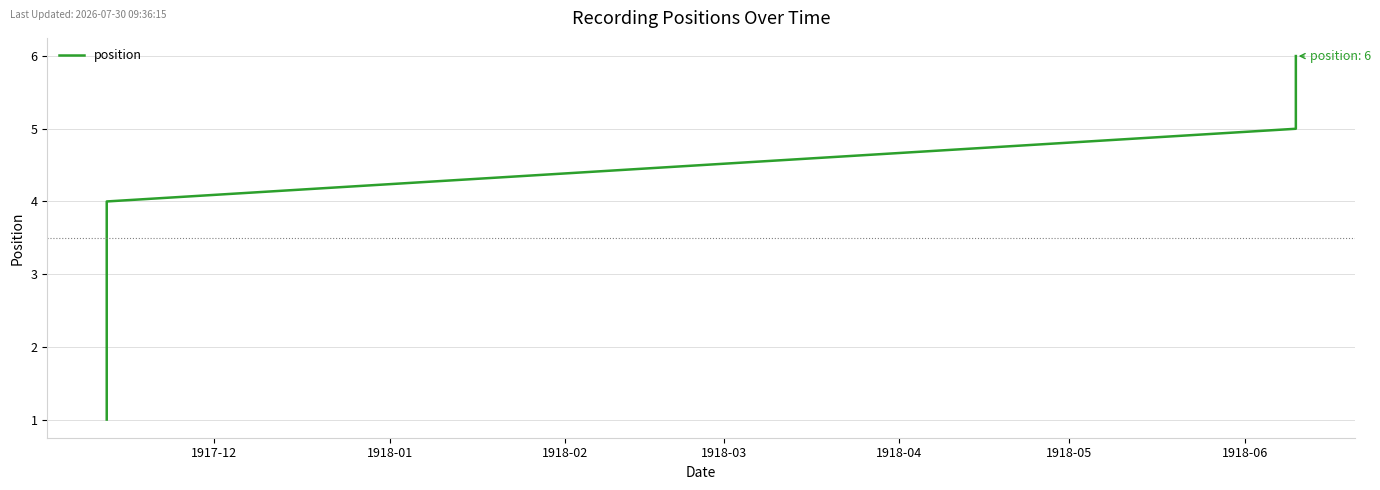

What is the difference between the maximum and minimum values?

5